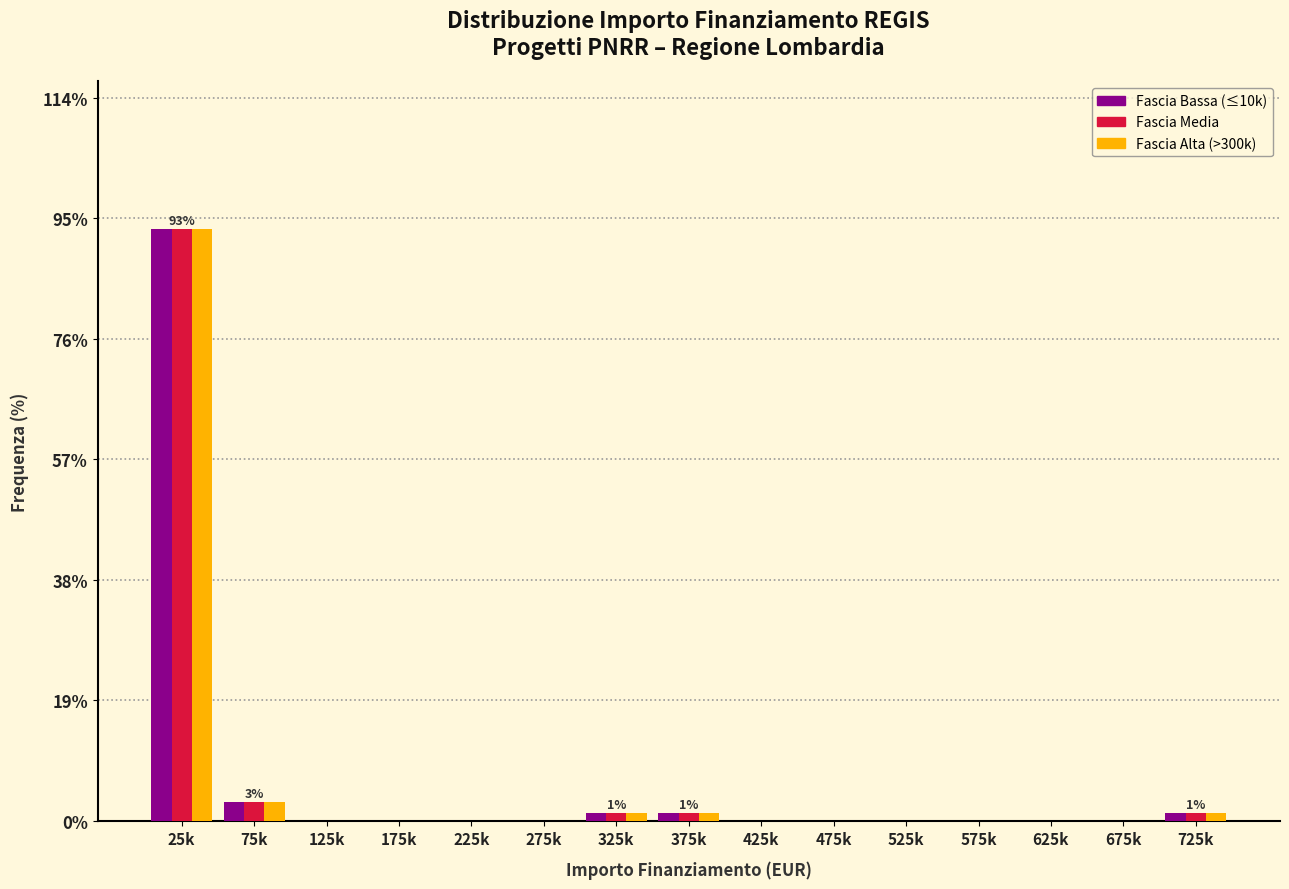

Which label corresponds to the largest value in the chart?

25k